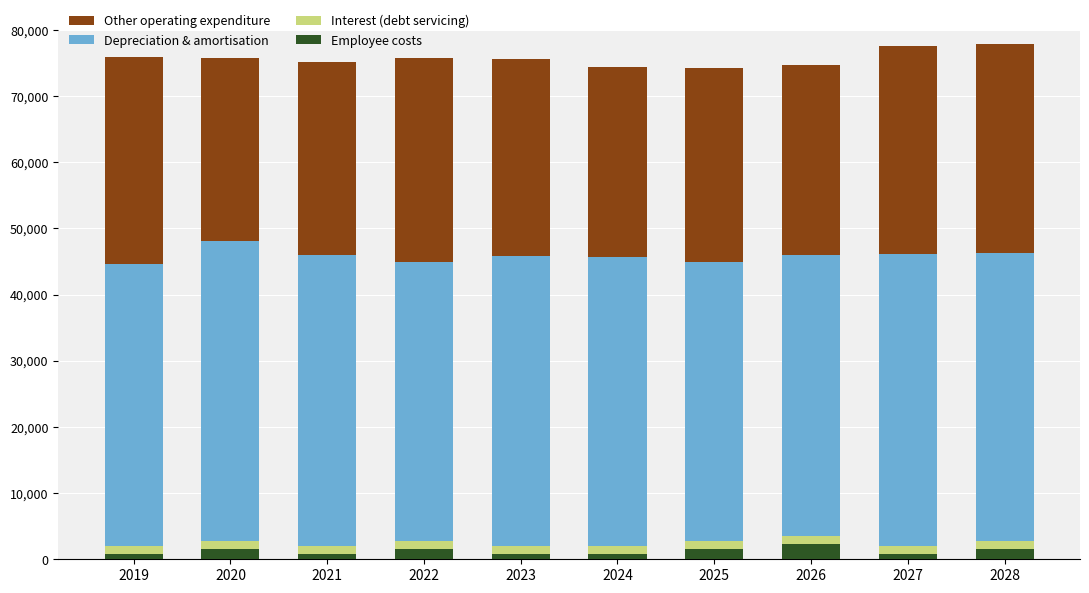

What is the sum of all Employee costs values?

12000.0